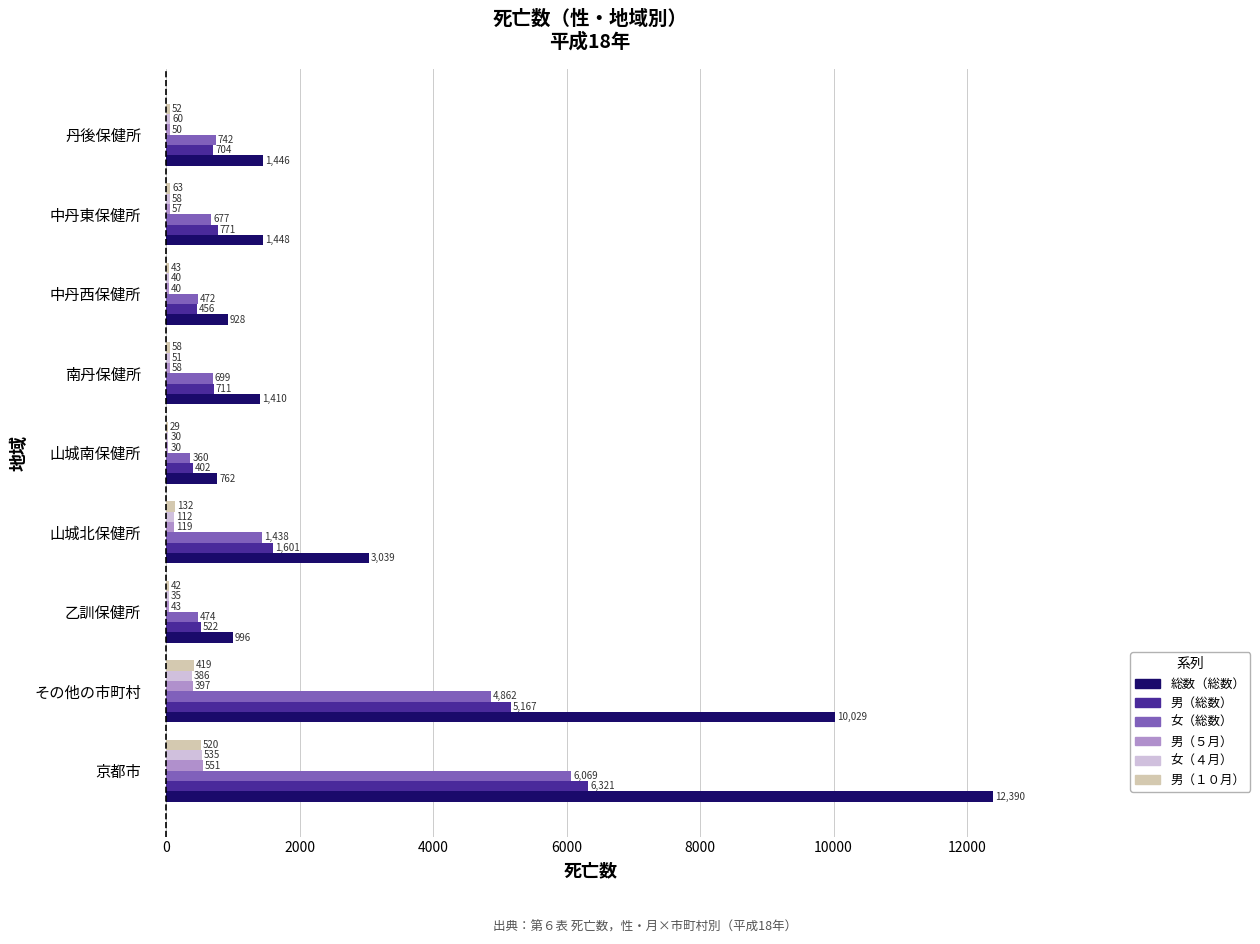

At which label does 男（５月） reach its peak?

京都市